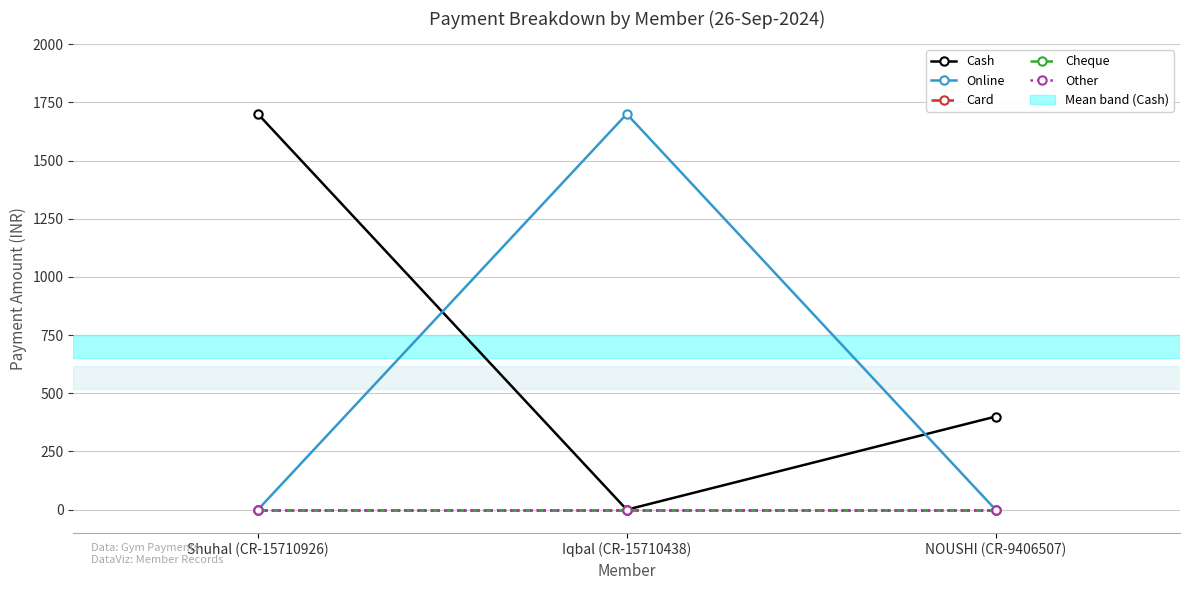

What is the total value across all series at Shuhal (CR-15710926)?

1700